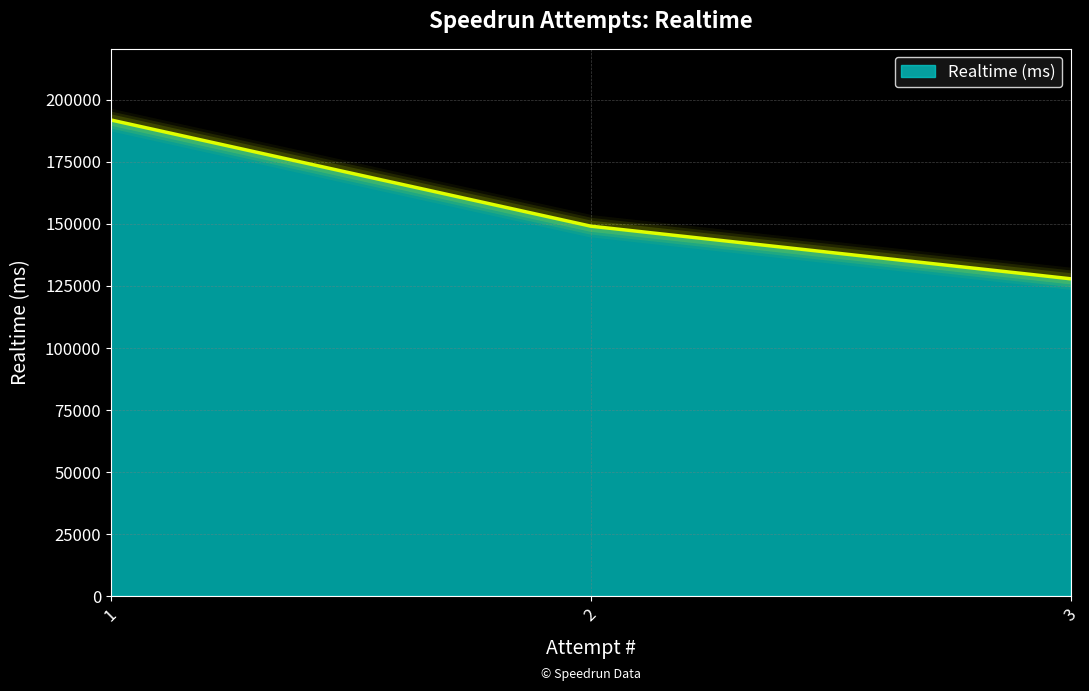

What is the sum of all values?

468626